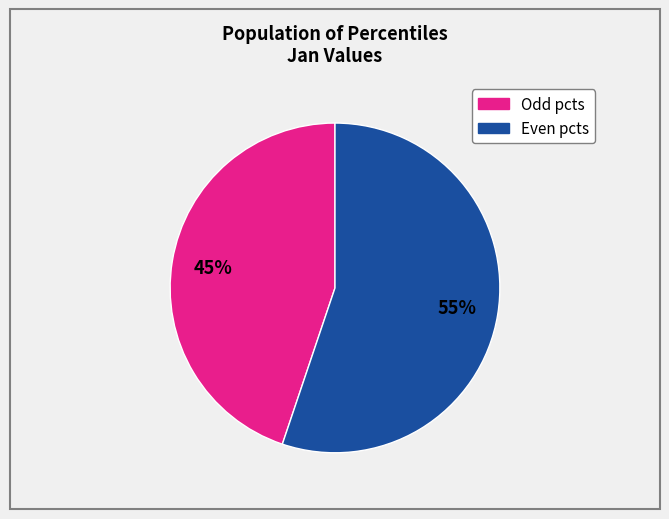

To the nearest percent, what is the difference between the largest and smallest slice percentages?

10%